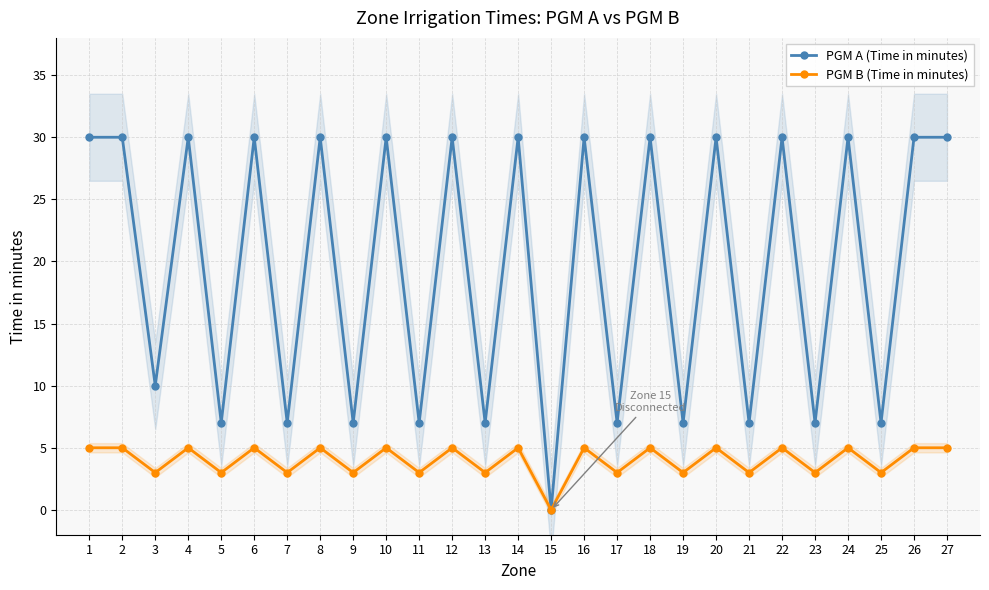

True or false: PGM B (Time in minutes) and PGM A (Time in minutes) intersect in this chart.

False